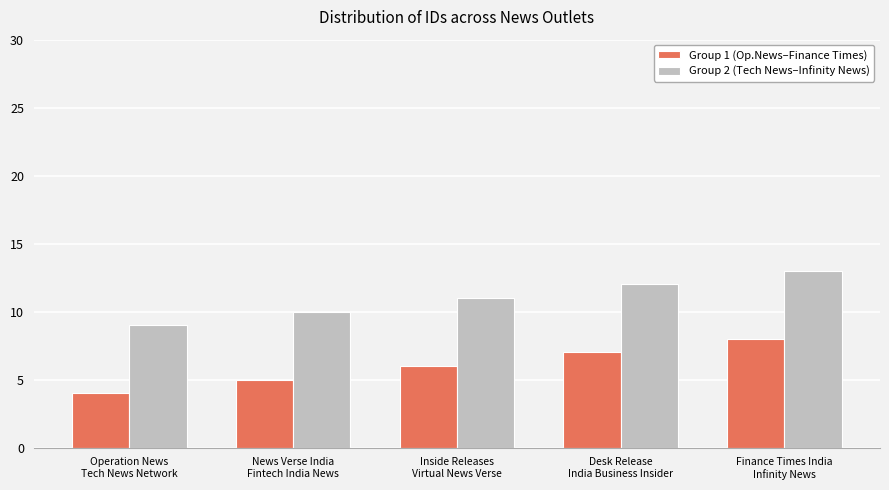

At which category is the sum across all series the highest?

Finance Times India
Infinity News